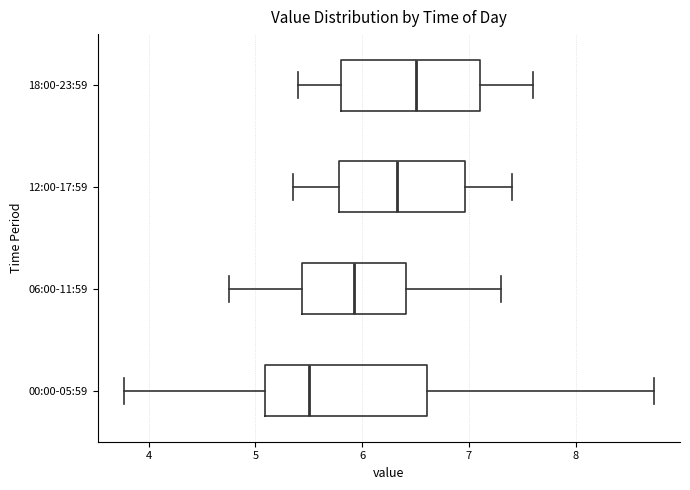

Reading bottom to top, read every box against the x-axis: the position of its median line, the range the box covers, and the ends of its whiskers. The values are not printed on the chart, so give them approximately, as read against the axis.

00:00-05:59: median 5.5, box 5.1 to 6.6, whiskers 3.8 to 8.7
06:00-11:59: median 5.9, box 5.4 to 6.4, whiskers 4.8 to 7.3
12:00-17:59: median 6.3, box 5.8 to 7.0, whiskers 5.4 to 7.4
18:00-23:59: median 6.5, box 5.8 to 7.1, whiskers 5.4 to 7.6